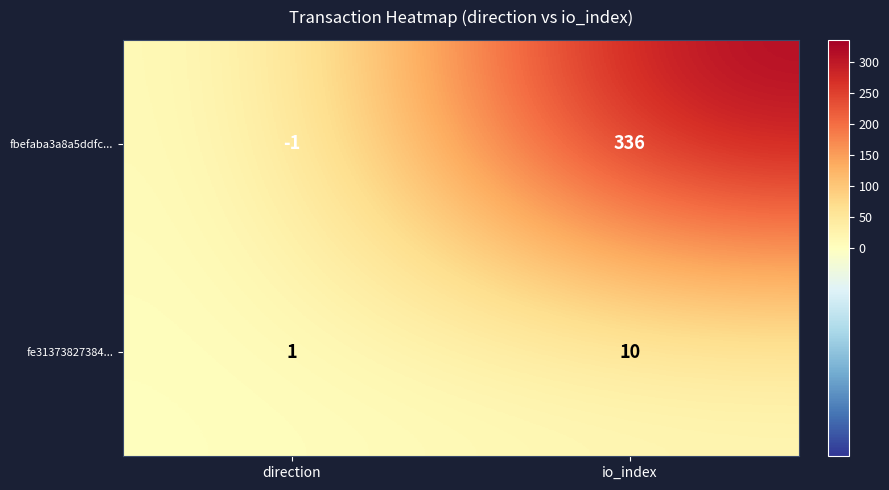

What value does the fe31373827384... series have at io_index?

10